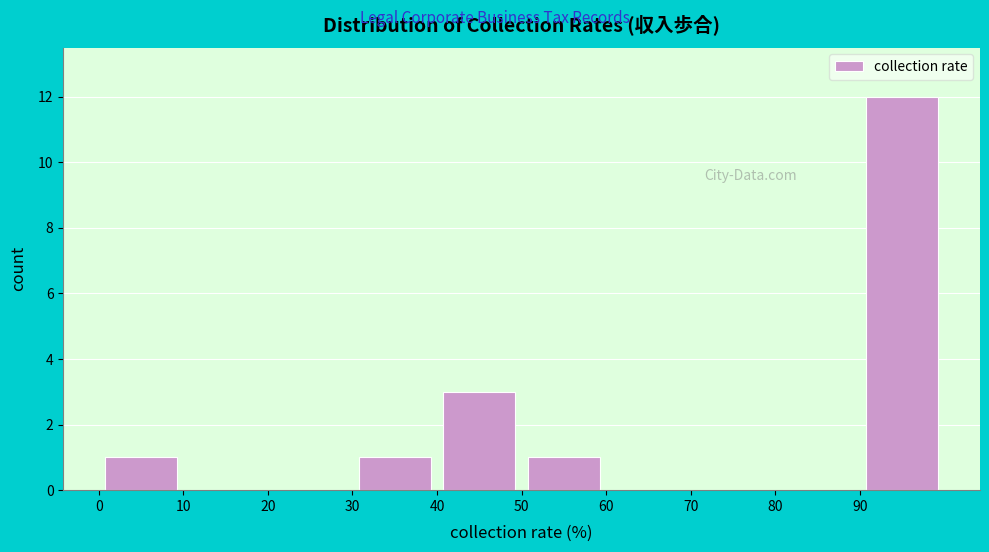

Reading left to right, list every bar in this chart as the range it spans on the x-axis followed by its height. The values are not printed on the chart, so give them approximately, as read against the axis.

0 to 10: 1
10 to 20: 0
20 to 30: 0
30 to 40: 1
40 to 50: 3
50 to 60: 1
60 to 70: 0
70 to 80: 0
80 to 90: 0
90 to 100: 12